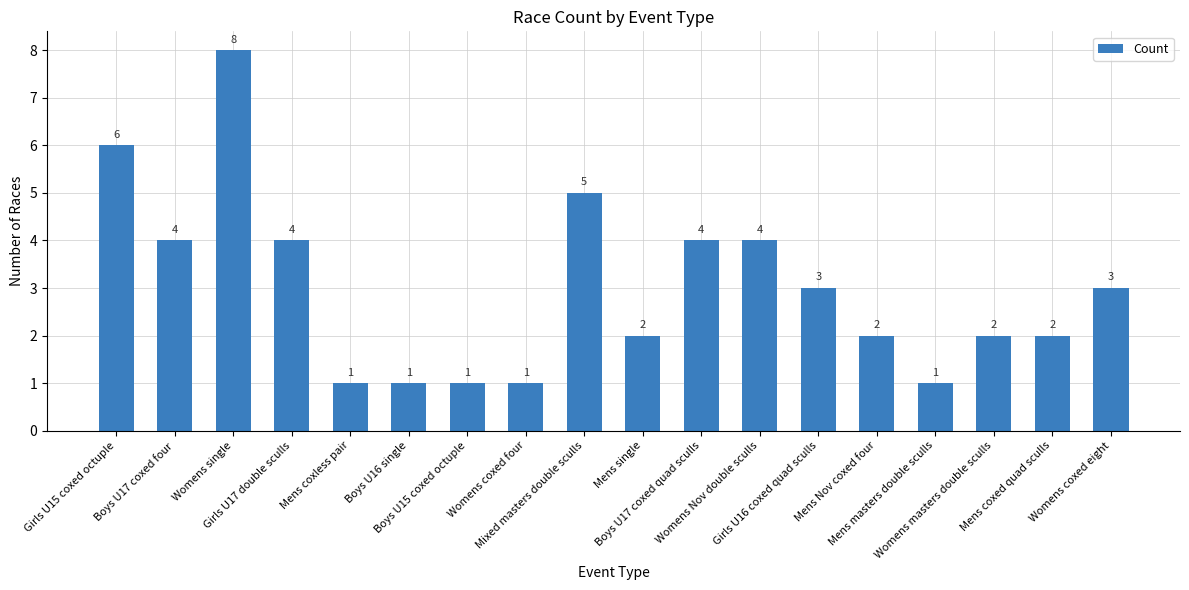

How many values are between 1 and 4?

15